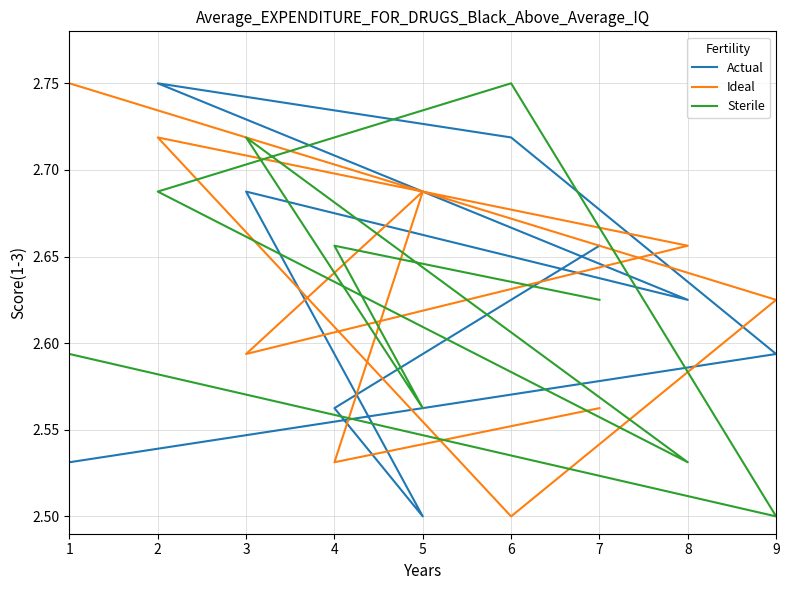

True or false: Ideal has more than 1 interior local peaks.

True